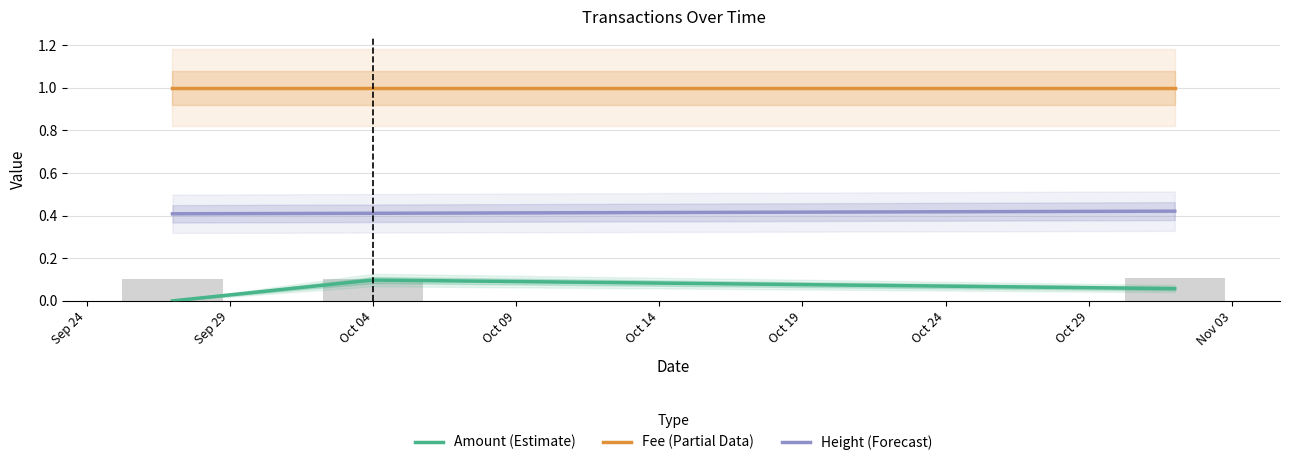

What position from the left is Oct 04?

3